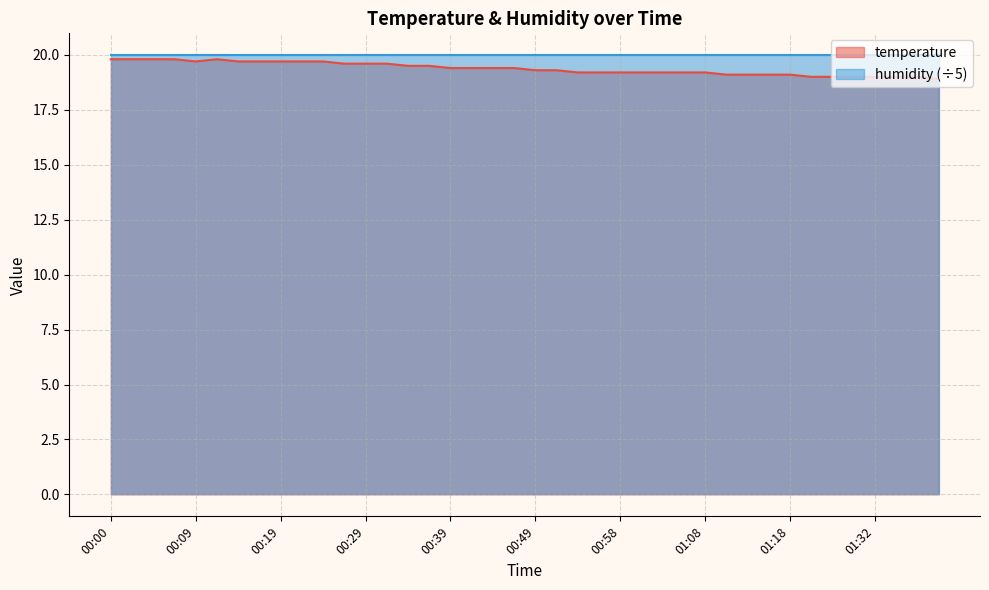

How many points are higher than both their immediate neighbors (excluding endpoints)?

1